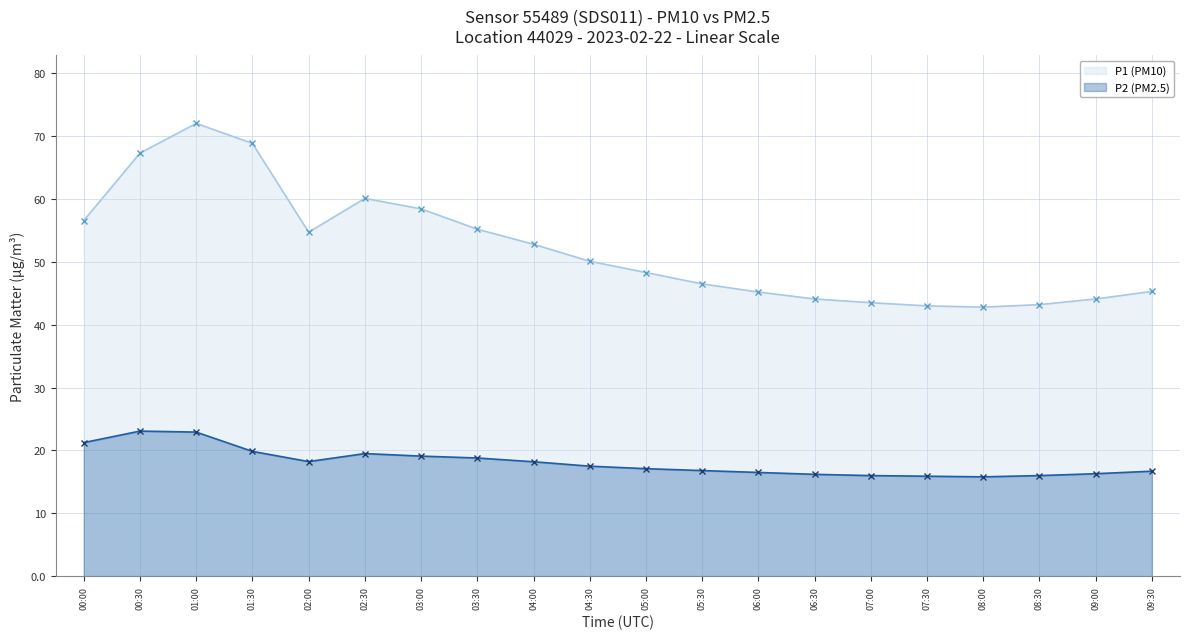

What is the label of the 13th point from the right?

03:30